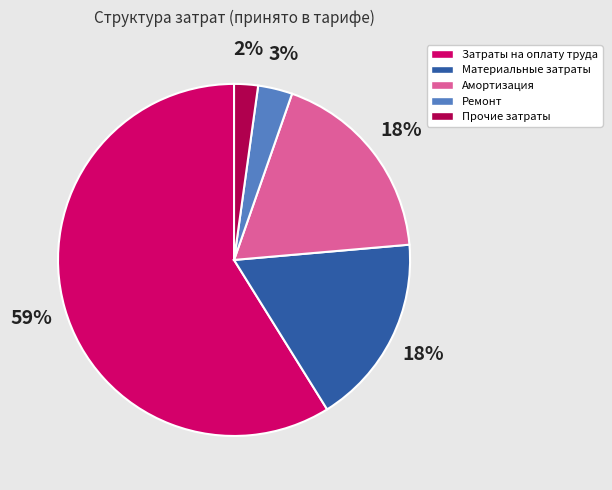

To the nearest percent, what is the difference between the Ремонт and Прочие затраты slice percentages?

1%